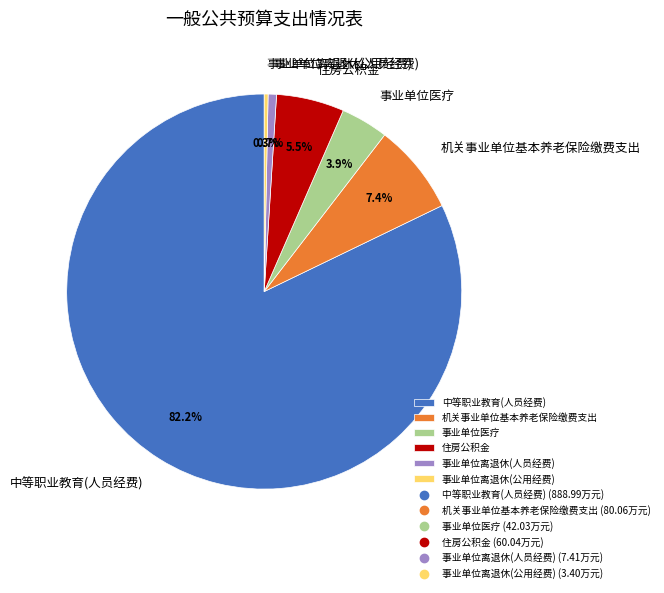

The 事业单位离退休(人员经费) slice represents 1% of the pie. True or false?

True